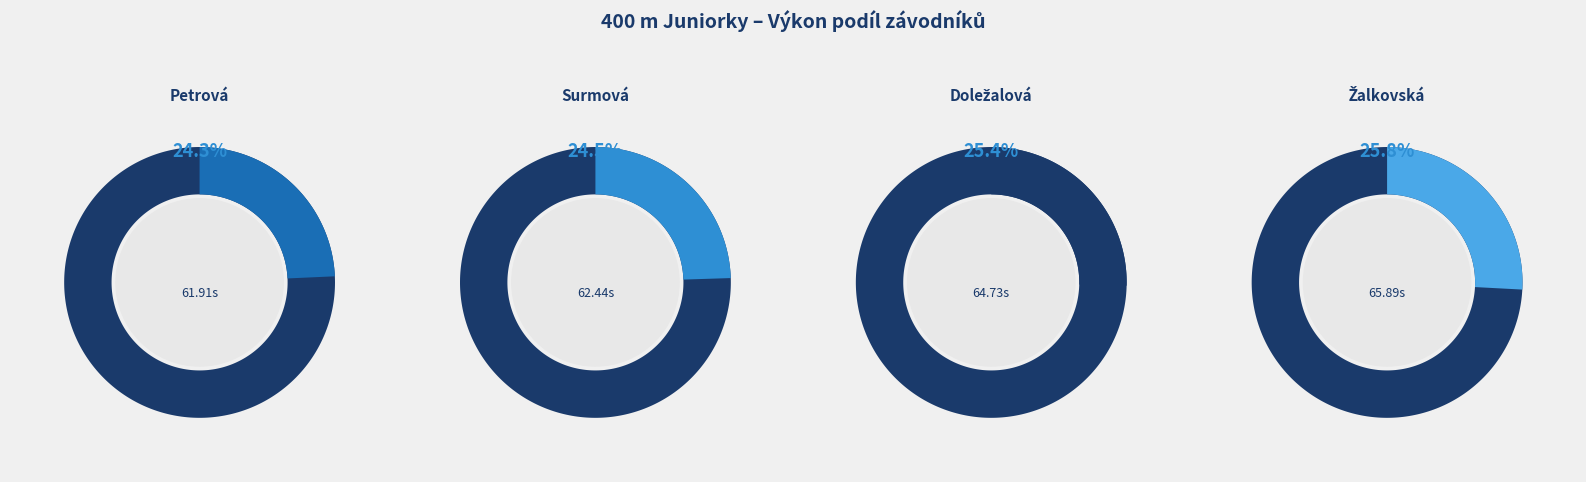

Combined, what portion of the pie is Surmová Eliška and Žalkovská Barbora?

50.3%